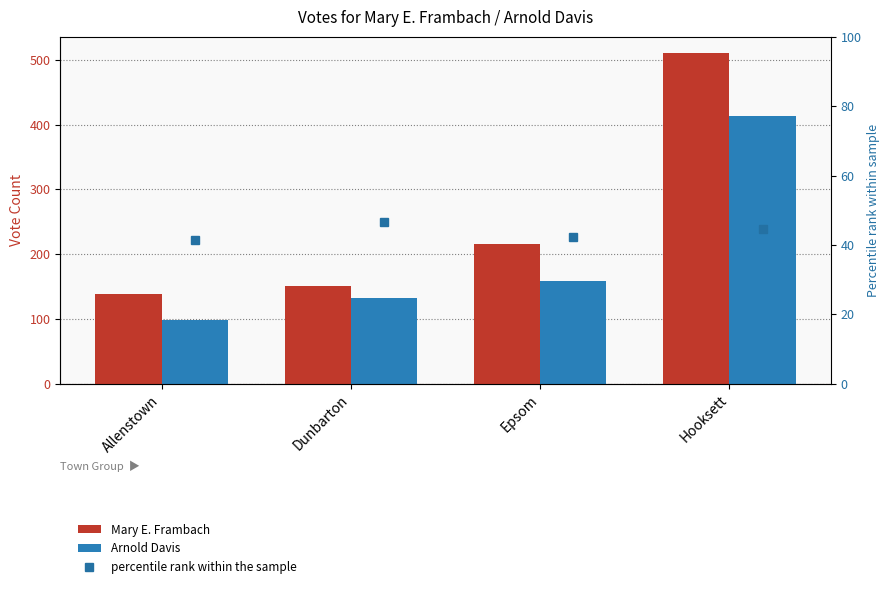

Reading left to right, extract all data points from this chart.

Mary E. Frambach: 139	151	215	510
Arnold Davis: 98	132	158	413